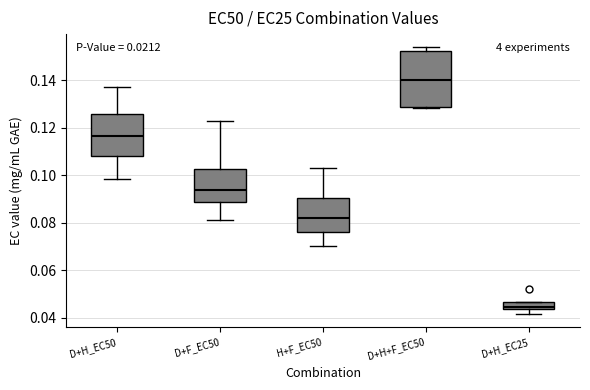

Where is the upper edge of the box for D+H+F_EC50 on the y-axis? The values are not printed on the chart, so give them approximately, as read against the axis.

0.152